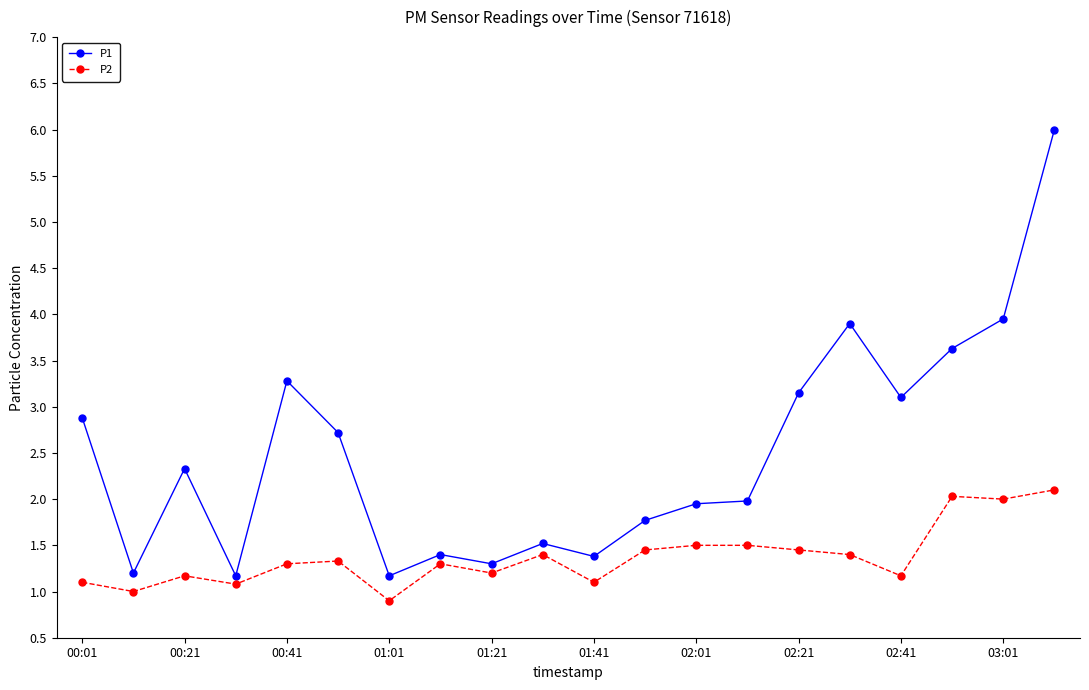

What are all the series names shown in the legend?

P1, P2